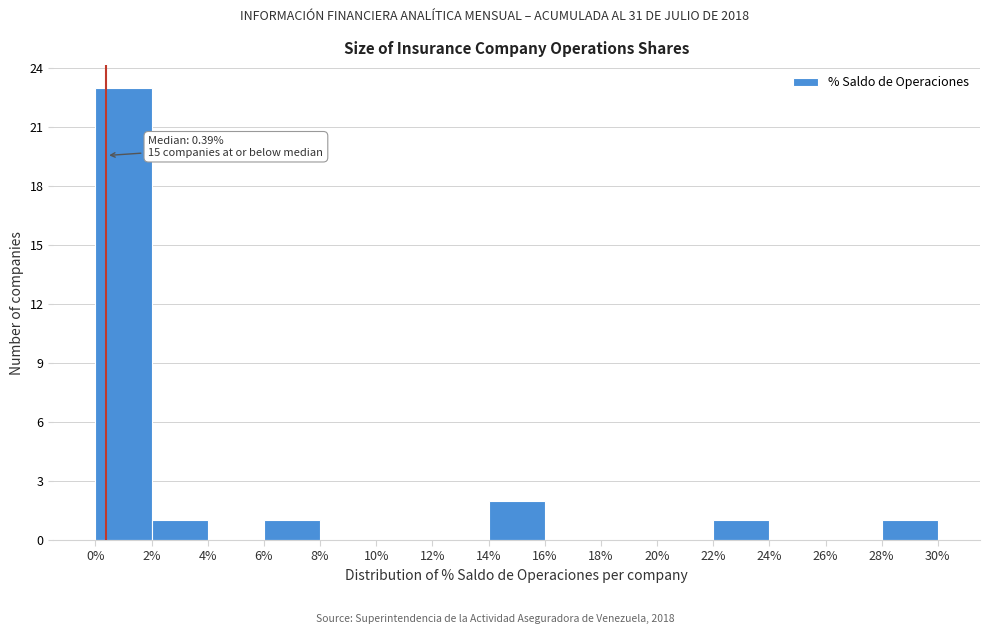

Which range on the x-axis has the tallest bar?

0% to 2%